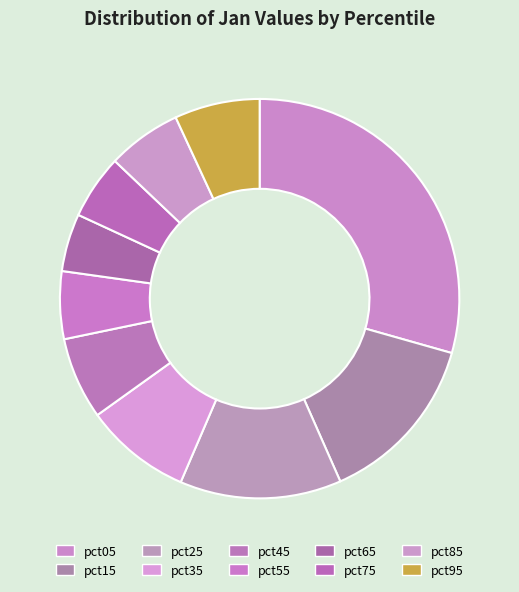

True or false: pct35 accounts for 2% of the total.

False